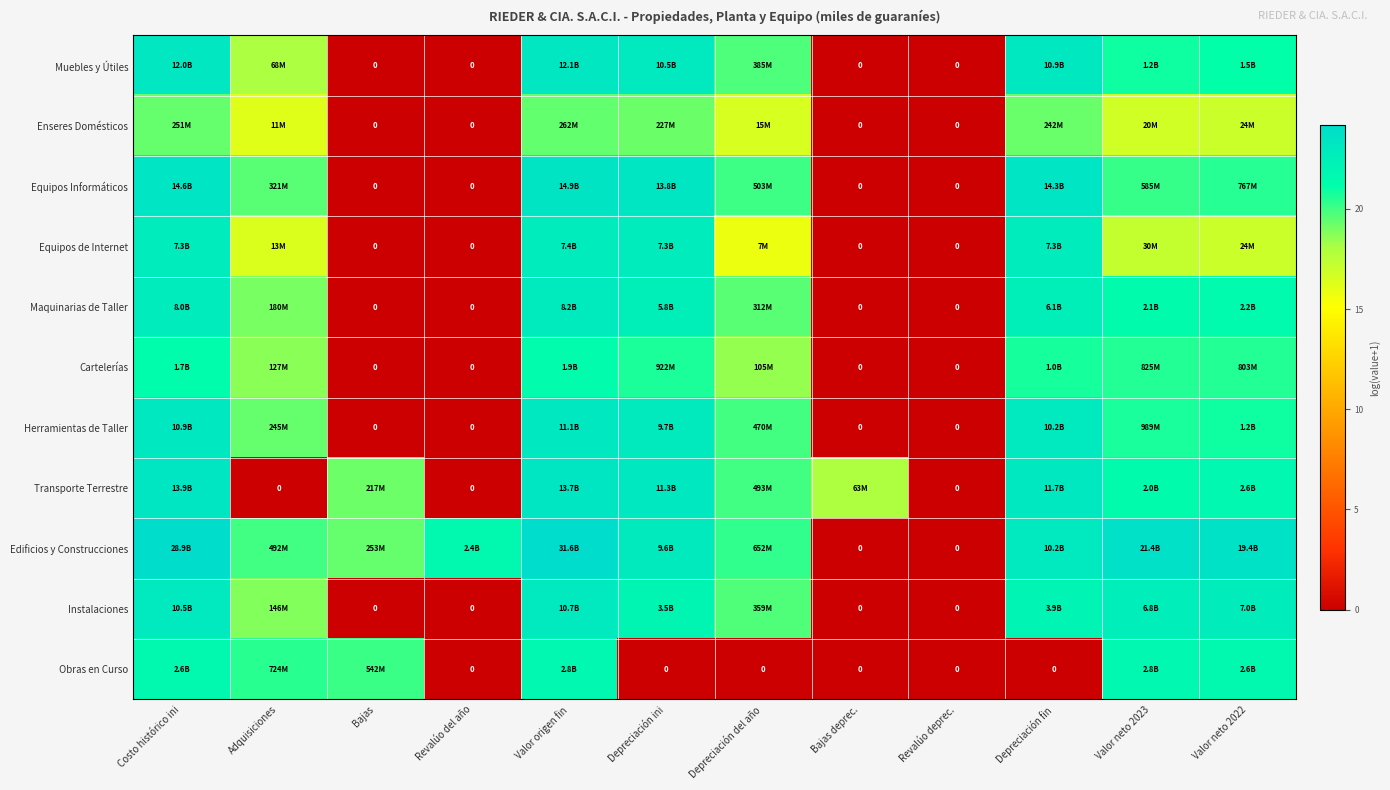

How many positive values does the Enseres Domésticos series have?

8